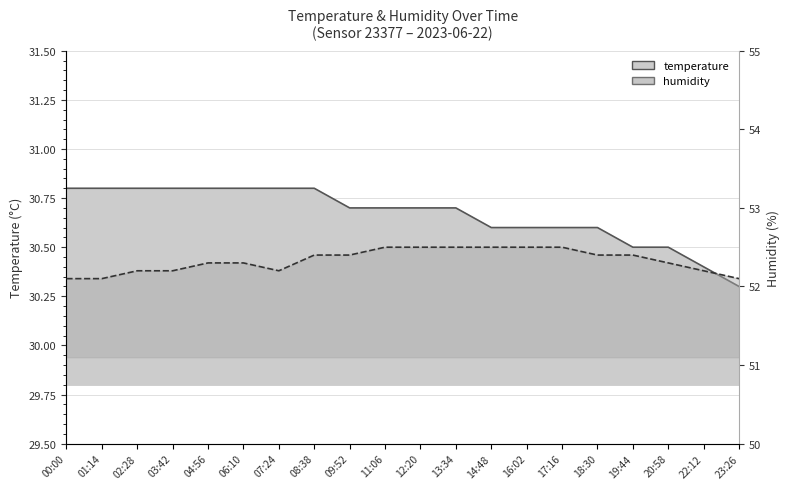

Reading left to right, list all the values displayed in this chart.

temperature: 30.8	30.8	30.8	30.8	30.8	30.8	30.8	30.8	30.7	30.7	30.7	30.7	30.6	30.6	30.6	30.6	30.5	30.5	30.4	30.3
humidity: 52.1	52.1	52.2	52.2	52.3	52.3	52.2	52.4	52.4	52.5	52.5	52.5	52.5	52.5	52.5	52.4	52.4	52.3	52.2	52.1